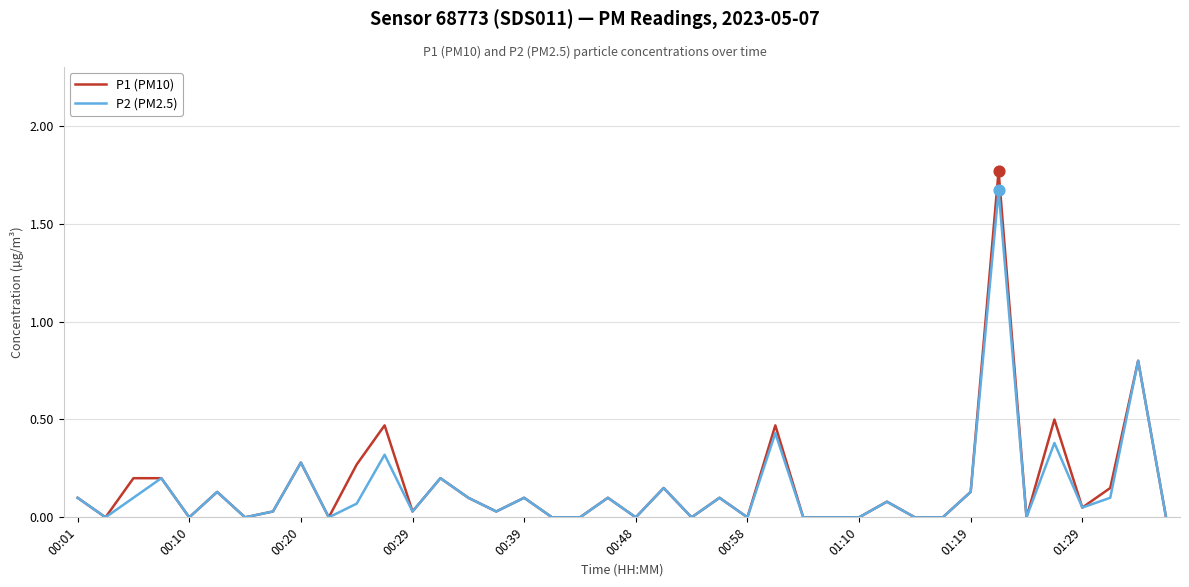

List the series in order of their peak value, highest first.

P1 (PM10), P2 (PM2.5)